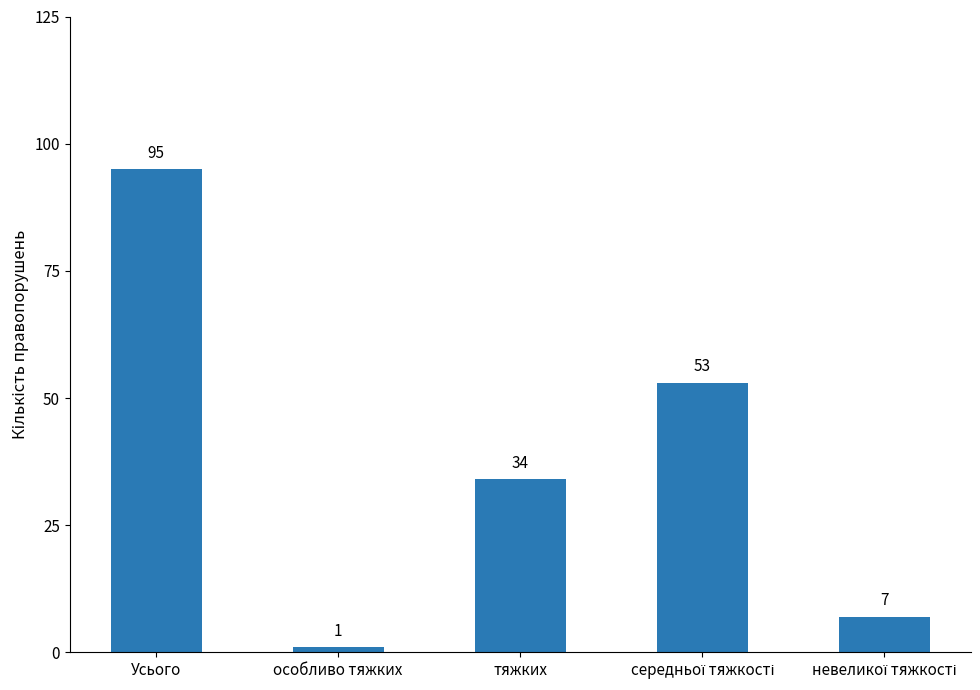

At which label does the data first exceed 34?

Усього